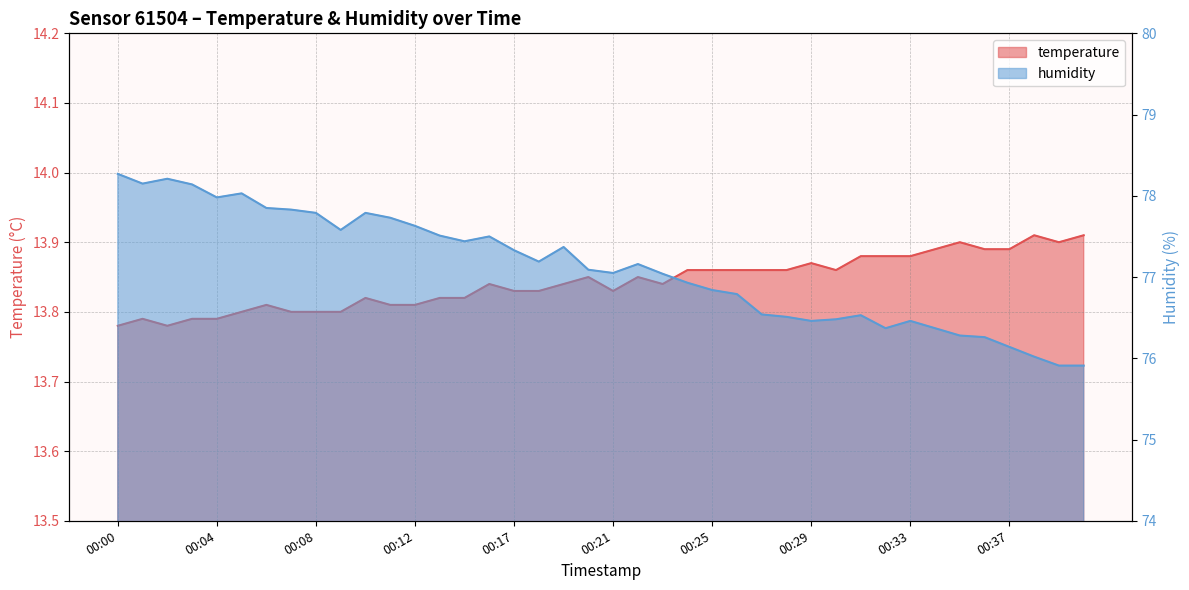

Which label corresponds to the largest value in the chart?

00:00